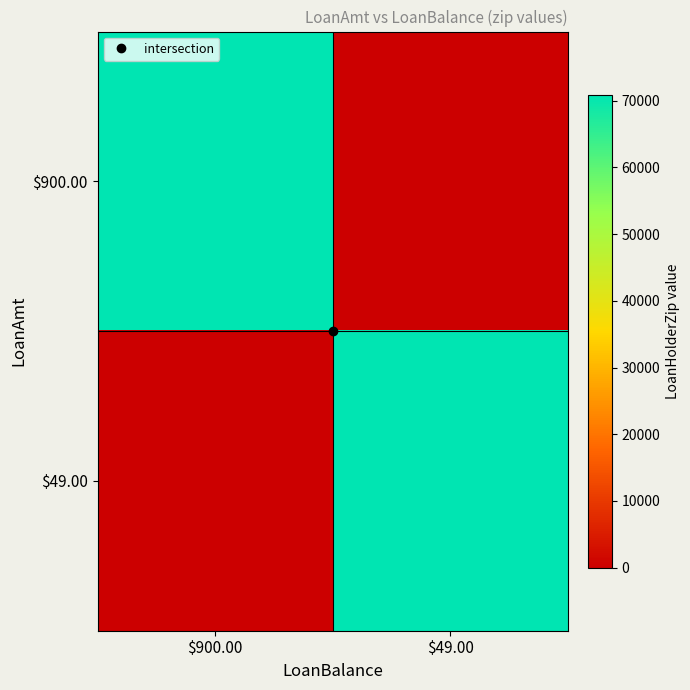

Between $900.00 and $49.00, which series saw the biggest shift?

$900.00